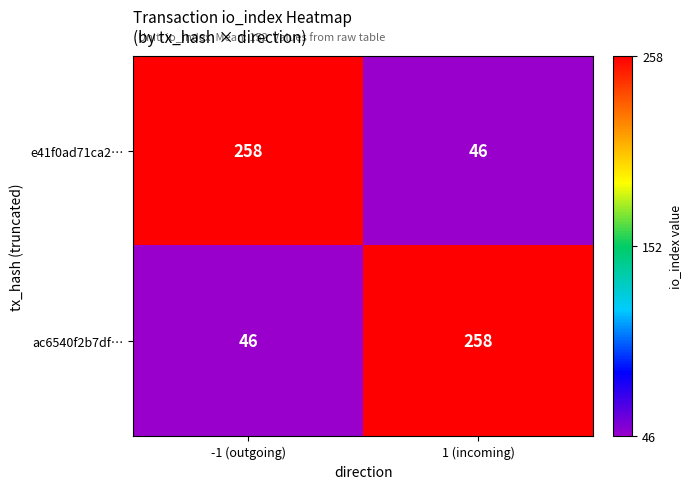

What is the total value across all series at 1 (incoming)?

304